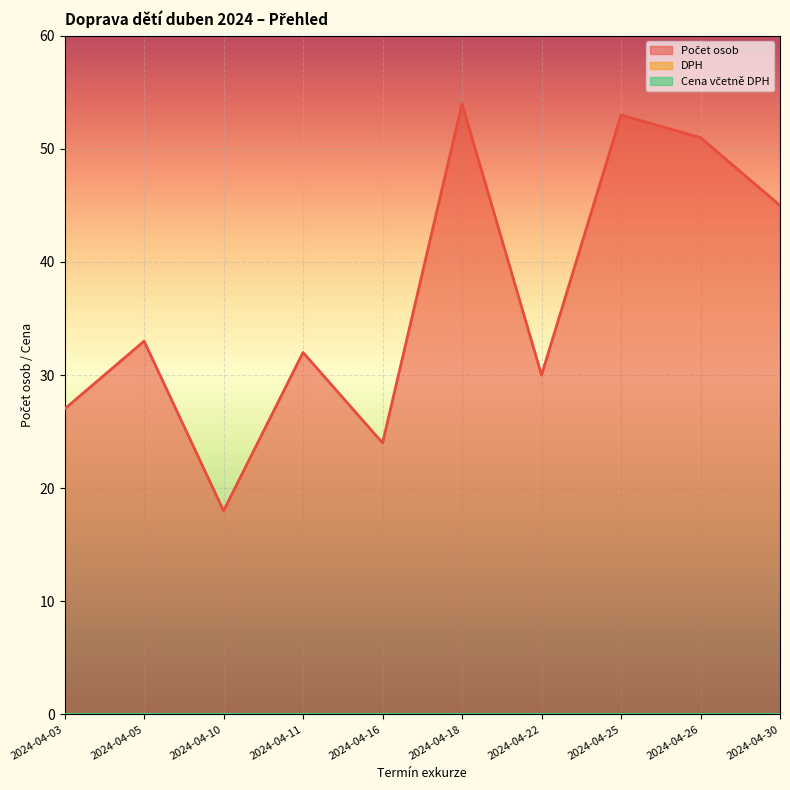

Between 2024-04-11 and 2024-04-18, which is larger?

2024-04-18